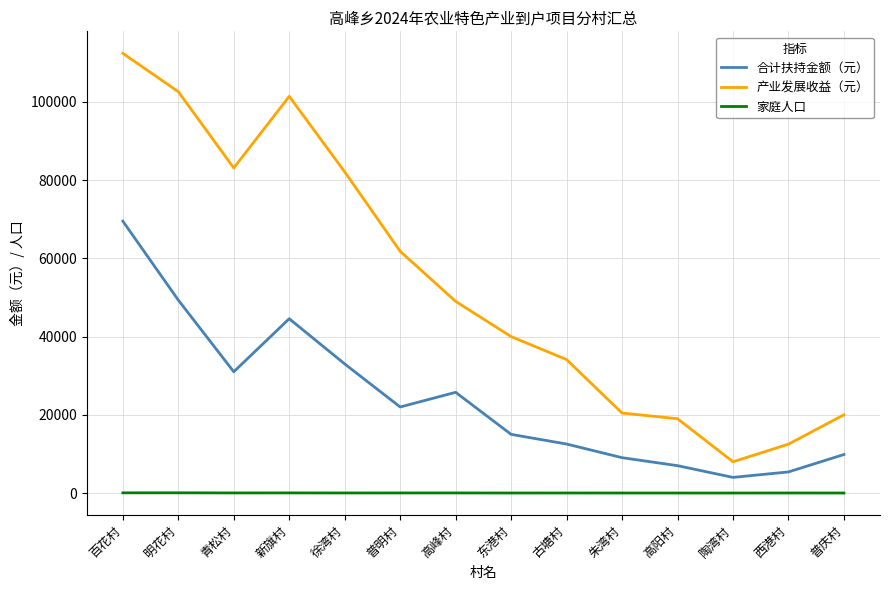

True or false: 产业发展收益（元） and 家庭人口 cross at least once.

False